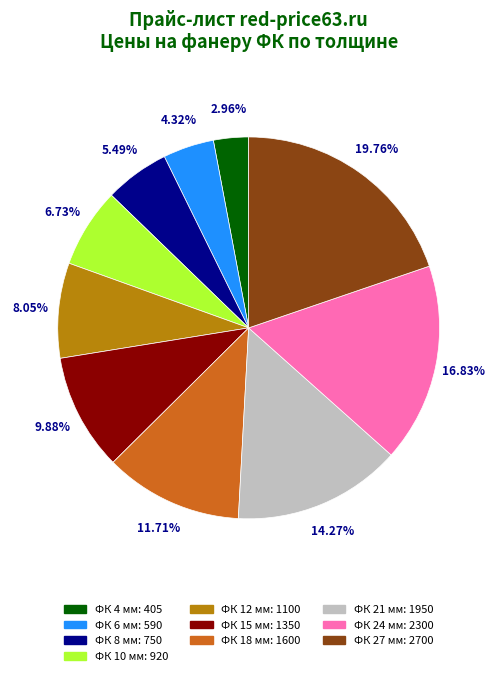

To the nearest percent, what is the combined percentage of ФК 10 мм and ФК 6 мм?

11%